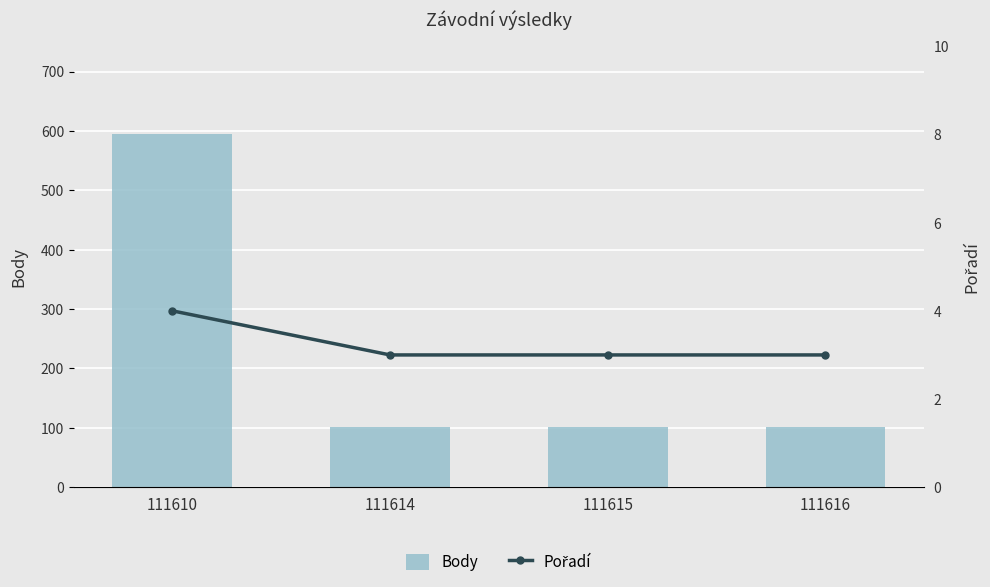

What is the maximum value shown in the chart?

594